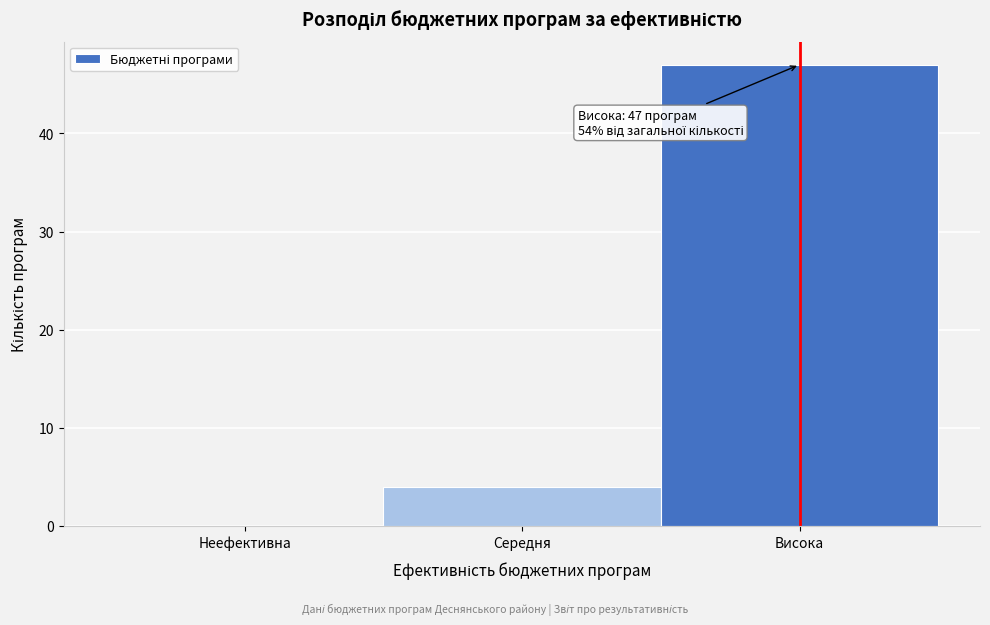

Reading left to right, extract all data points from this chart.

Неефективна=0	Середня=4	Висока=47